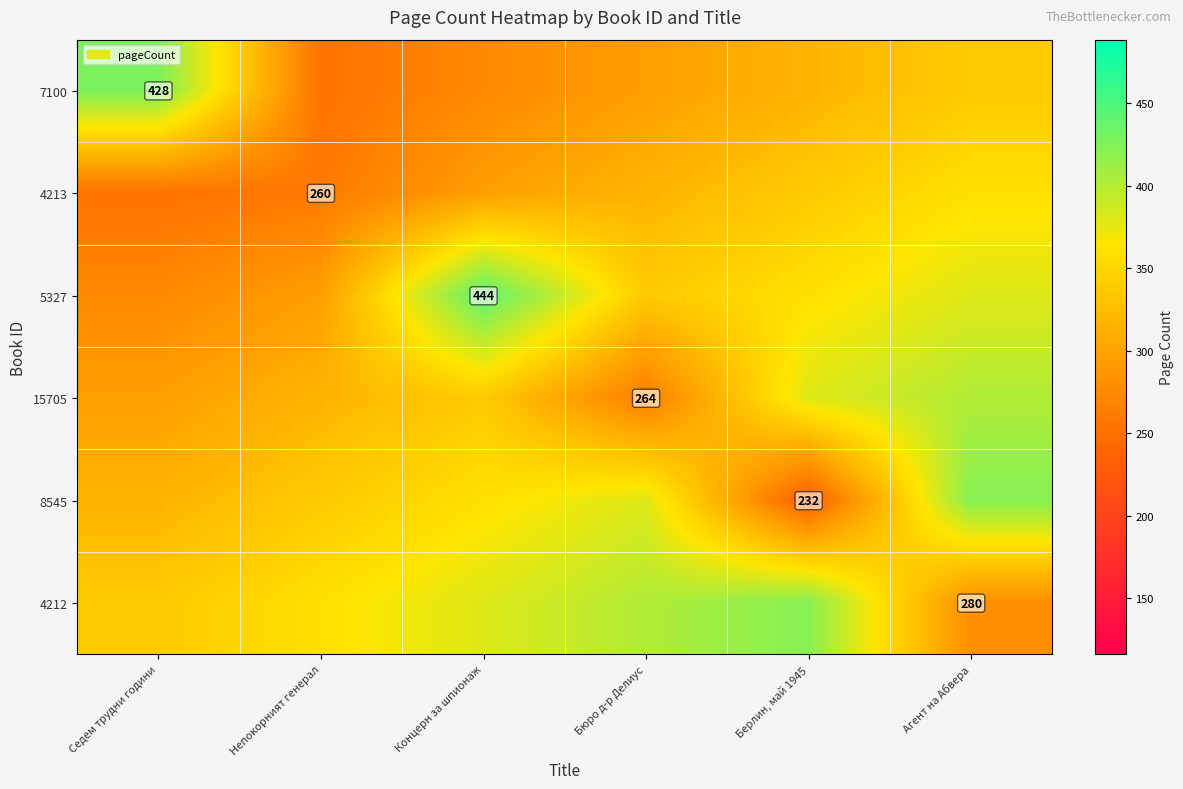

The 7100 series shows 290.3 at Седем трудни години. True or false?

False